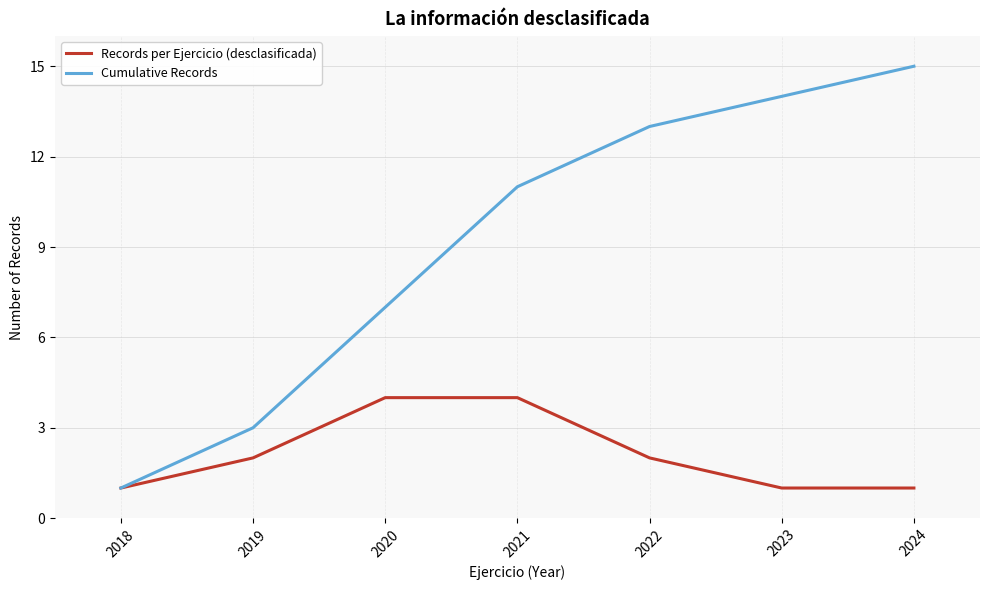

The value of Cumulative Records at 2020 is 7. True or false?

True